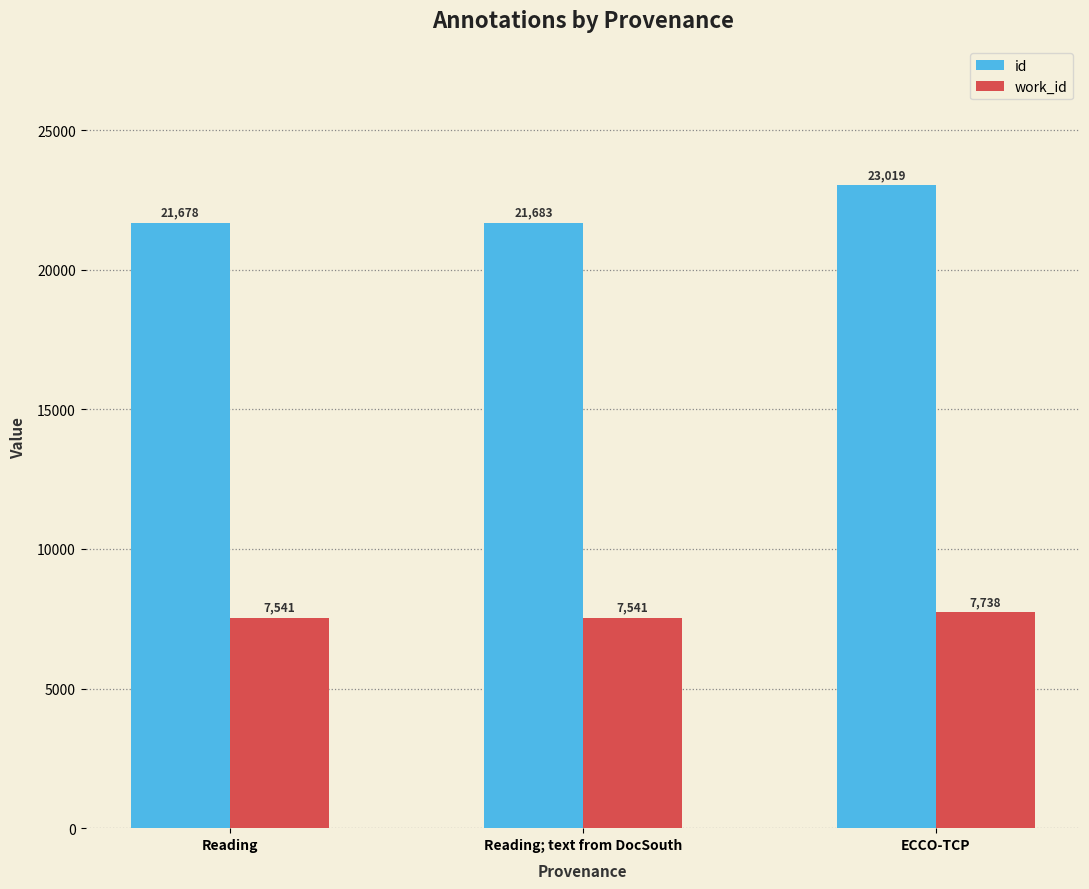

What is the spread (max minus min) of values at Reading; text from DocSouth?

14142